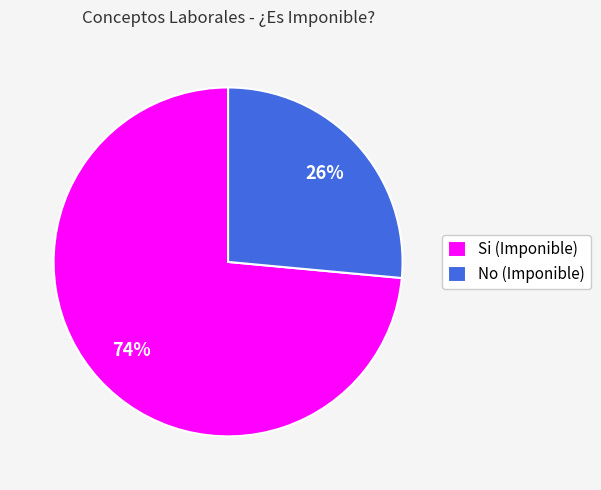

To the nearest percent, what percentage of the pie is Si (Imponible)?

74%